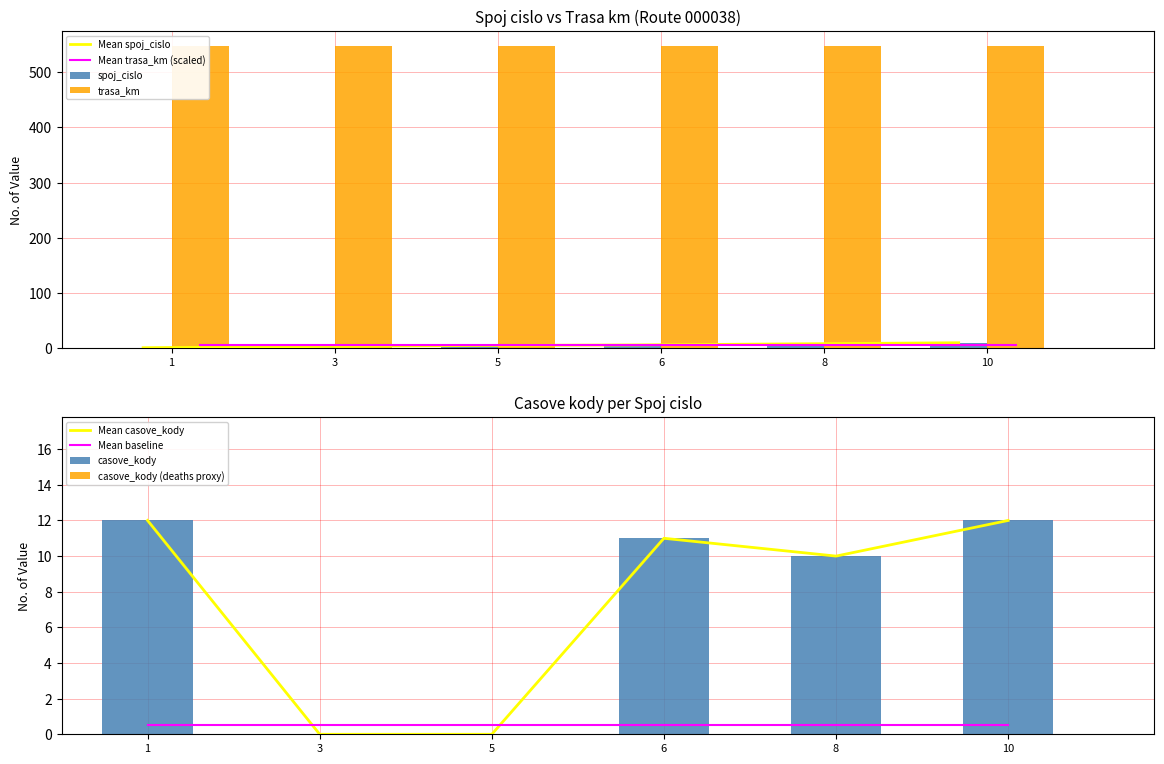

At which label is the value closest to 5?

5